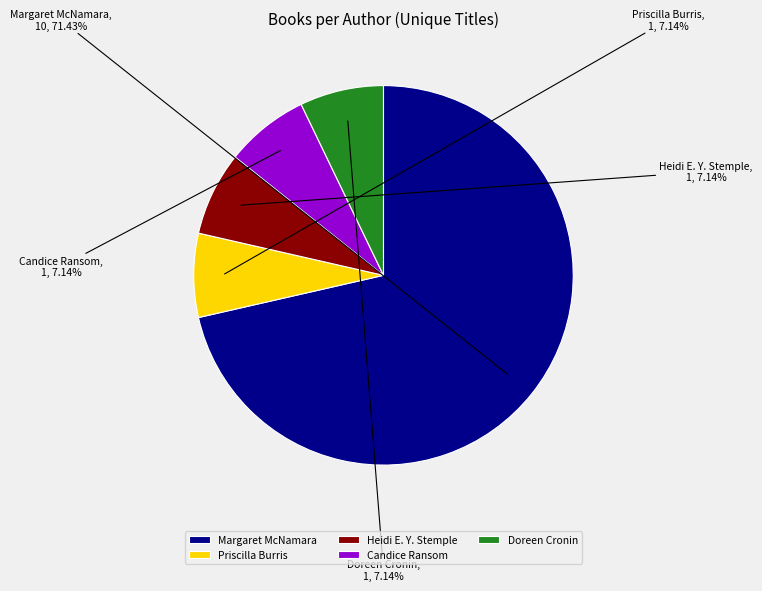

What is the largest slice in the pie chart?

Margaret McNamara